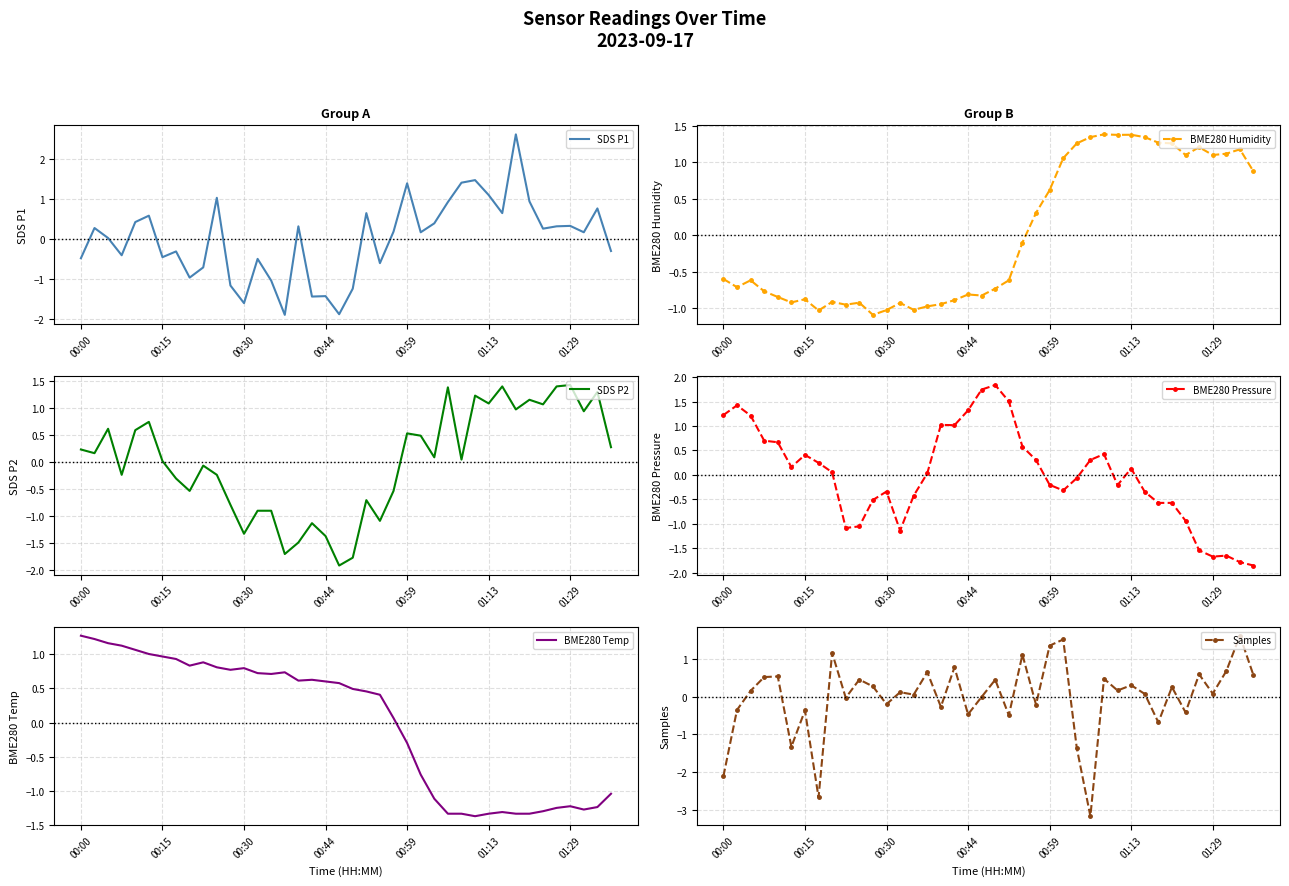

Where does the BME280 Temp series first go above 0?

00:00